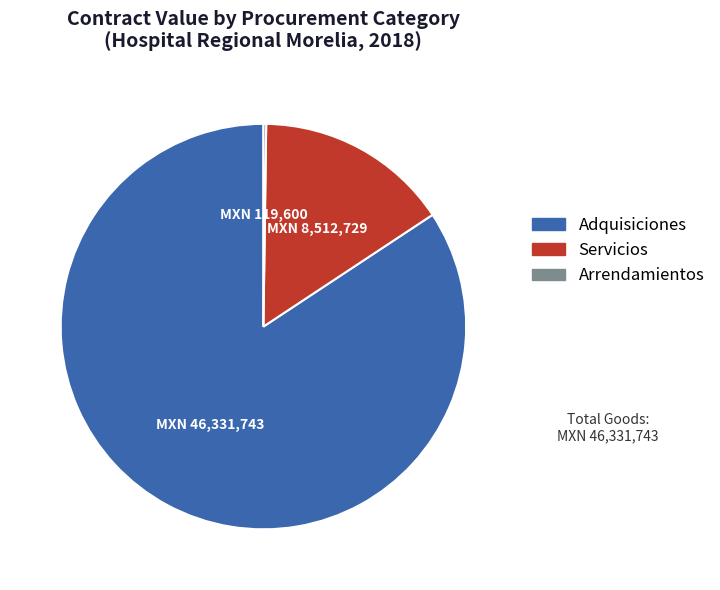

Approximately how many times larger is the value at Adquisiciones compared to Servicios?

5.4